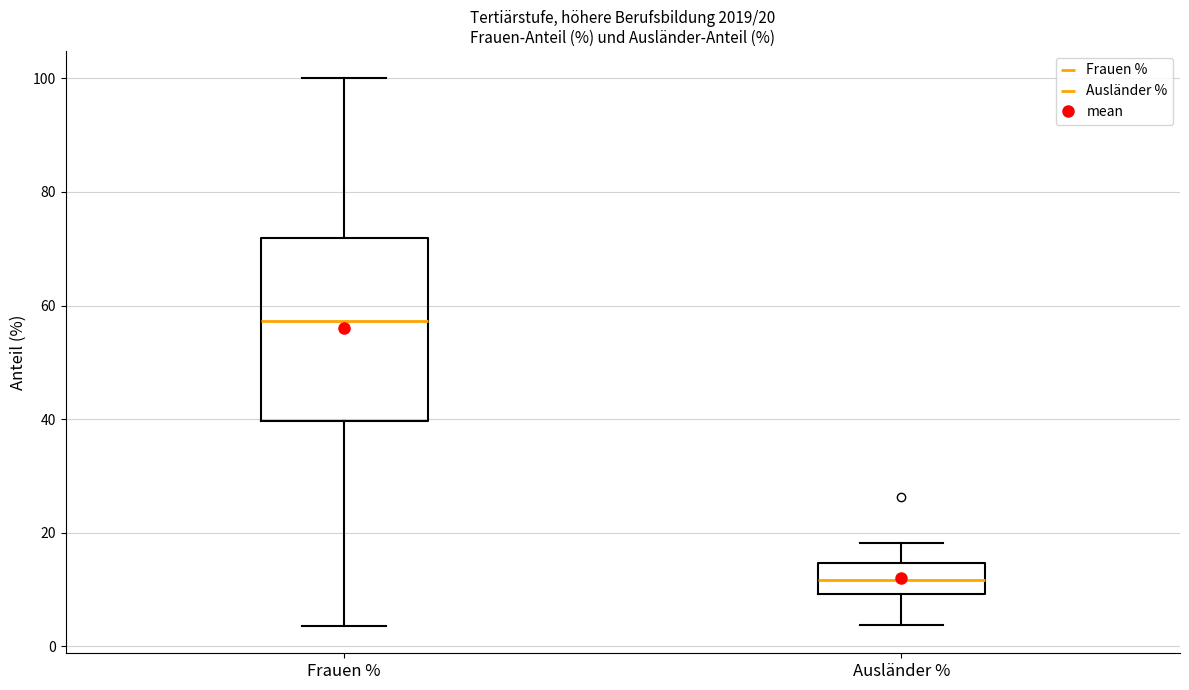

Which box's median line is the highest?

Frauen %